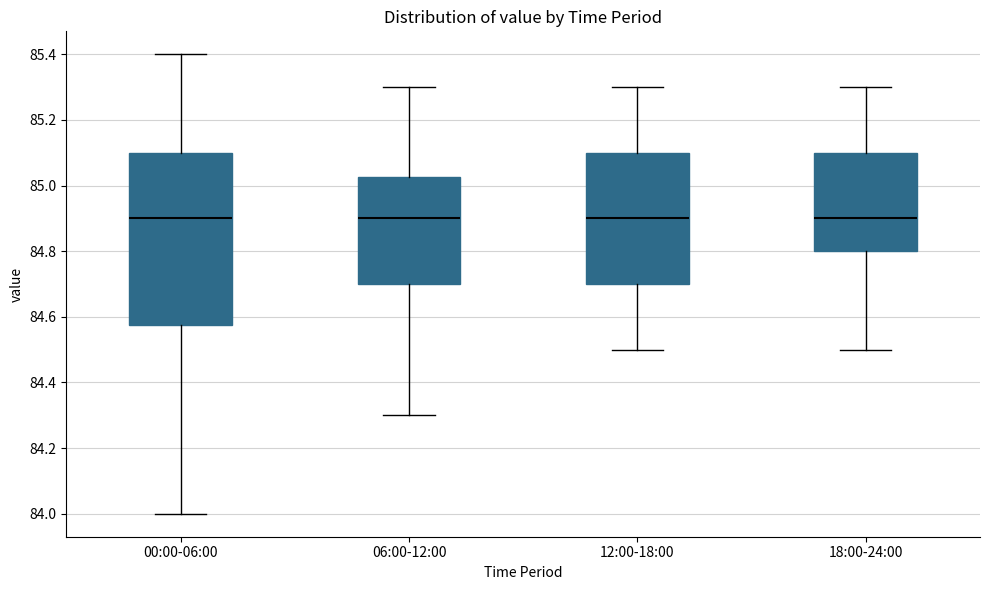

Reading left to right, transcribe this box plot: for each box, give where its median line is, the range the box spans, and where its two whiskers end, as read against the y-axis. The values are not printed on the chart, so give them approximately, as read against the axis.

00:00-06:00: median 84.90, box 84.58 to 85.10, whiskers 84.00 to 85.40
06:00-12:00: median 84.90, box 84.70 to 85.02, whiskers 84.30 to 85.30
12:00-18:00: median 84.90, box 84.70 to 85.10, whiskers 84.50 to 85.30
18:00-24:00: median 84.90, box 84.80 to 85.10, whiskers 84.50 to 85.30